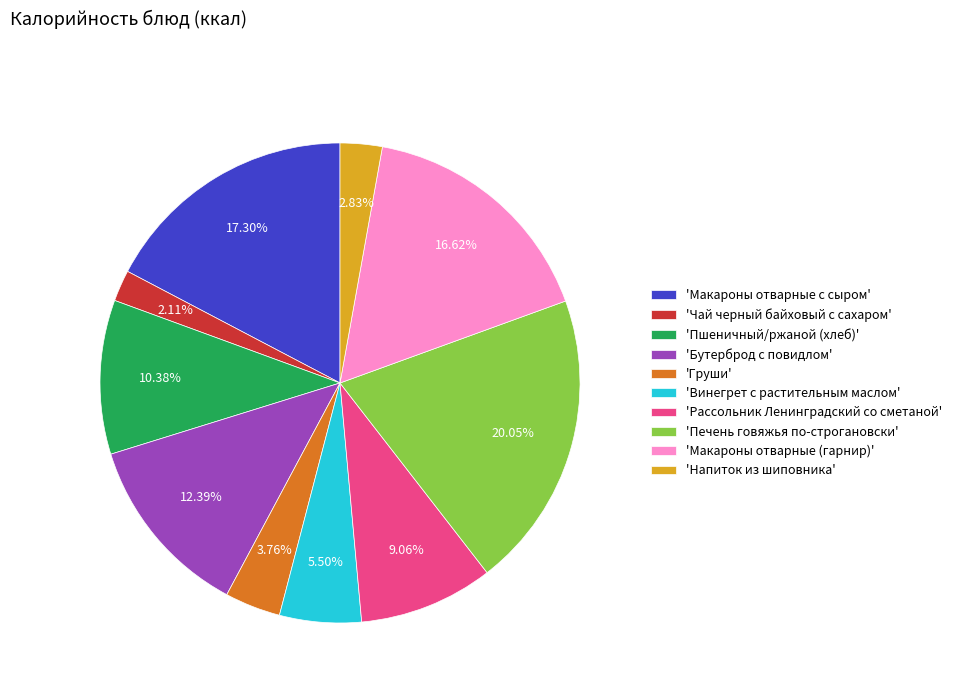

To the nearest percent, what is the average slice percentage?

10%